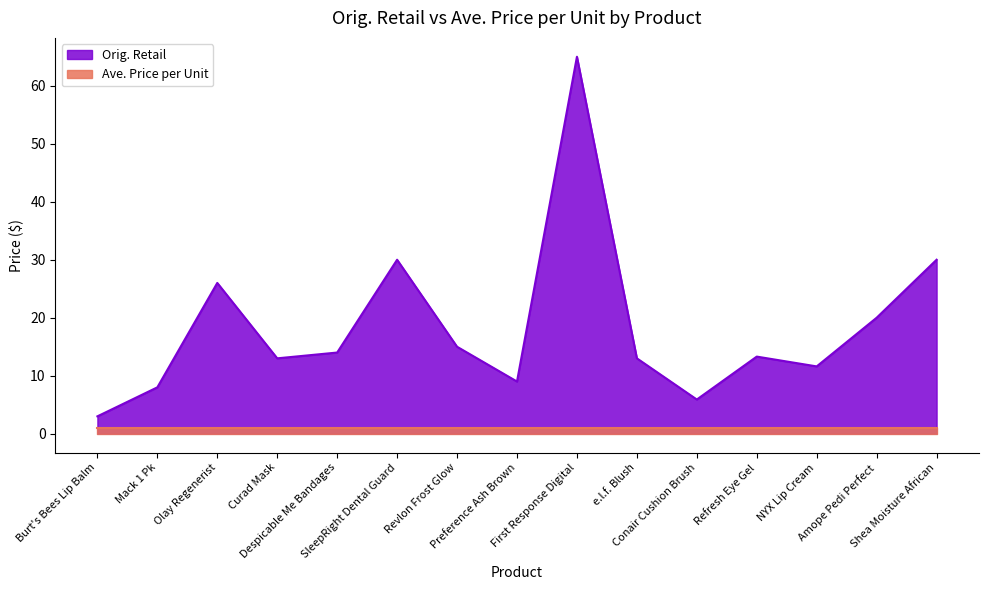

Does the chart display data point markers on the line(s)?

No